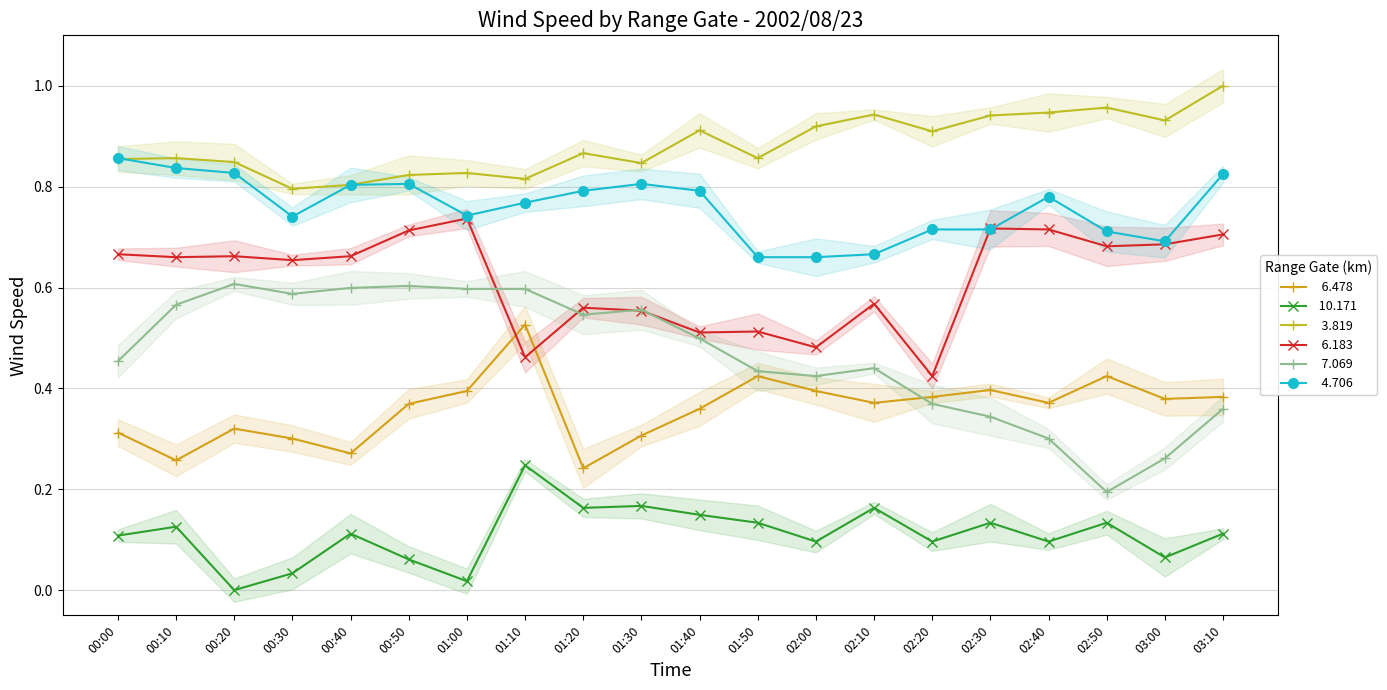

Is the value of   6.183 at 01:10 greater than the value of   7.069 at 00:10?

No